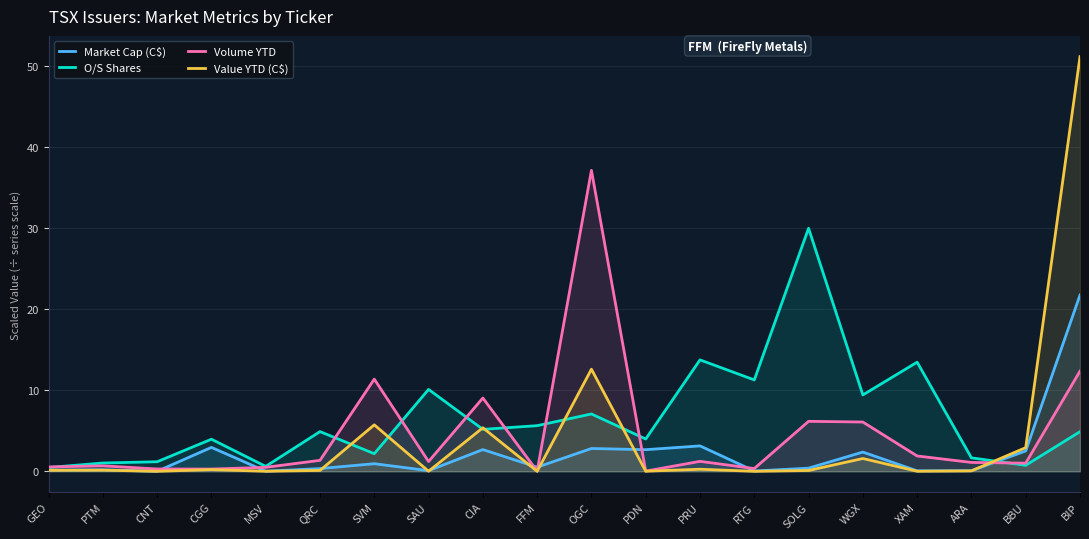

At which label does Volume YTD first exceed 1?

QRC